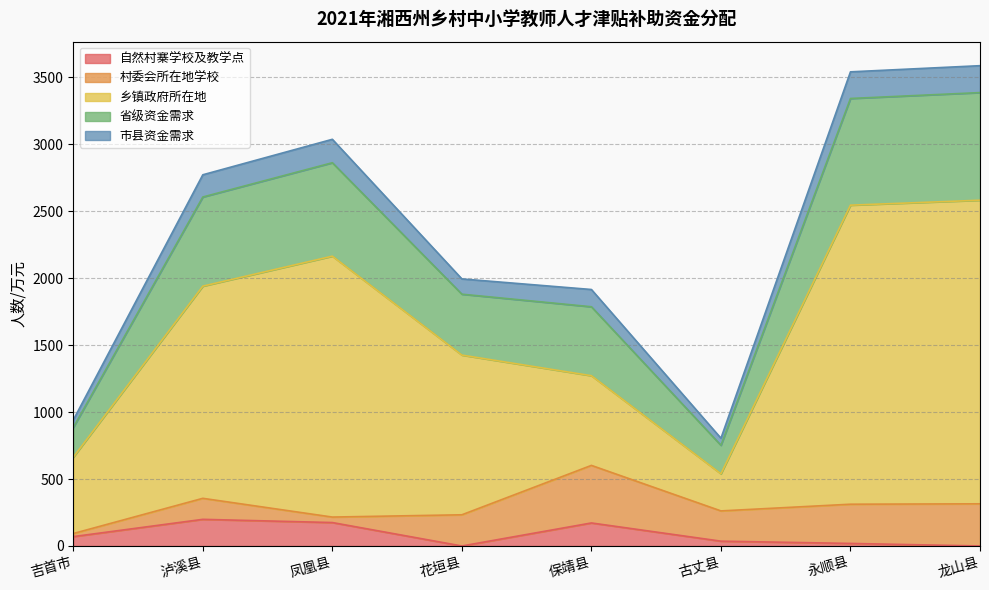

What is the total value across all series at 保靖县?

1916